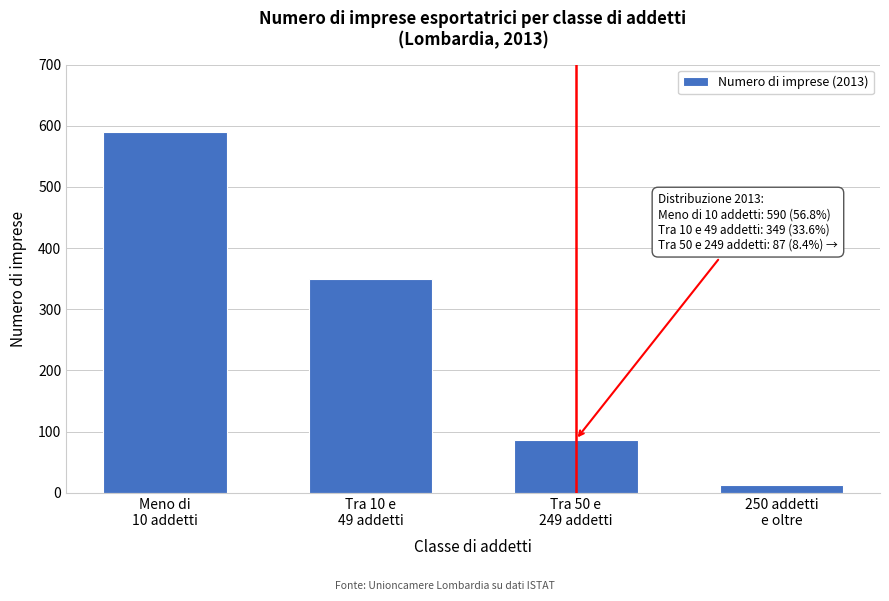

Reading left to right, transcribe all the data shown in this chart.

590	349	87	12